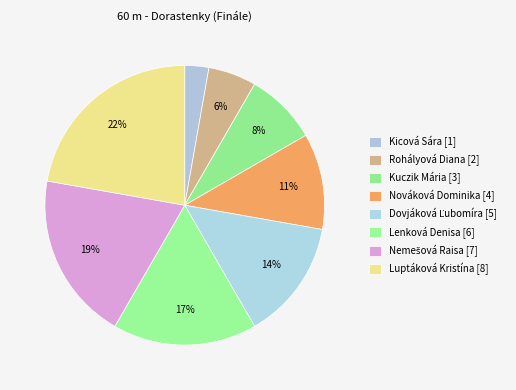

How many slices are in this pie chart?

8